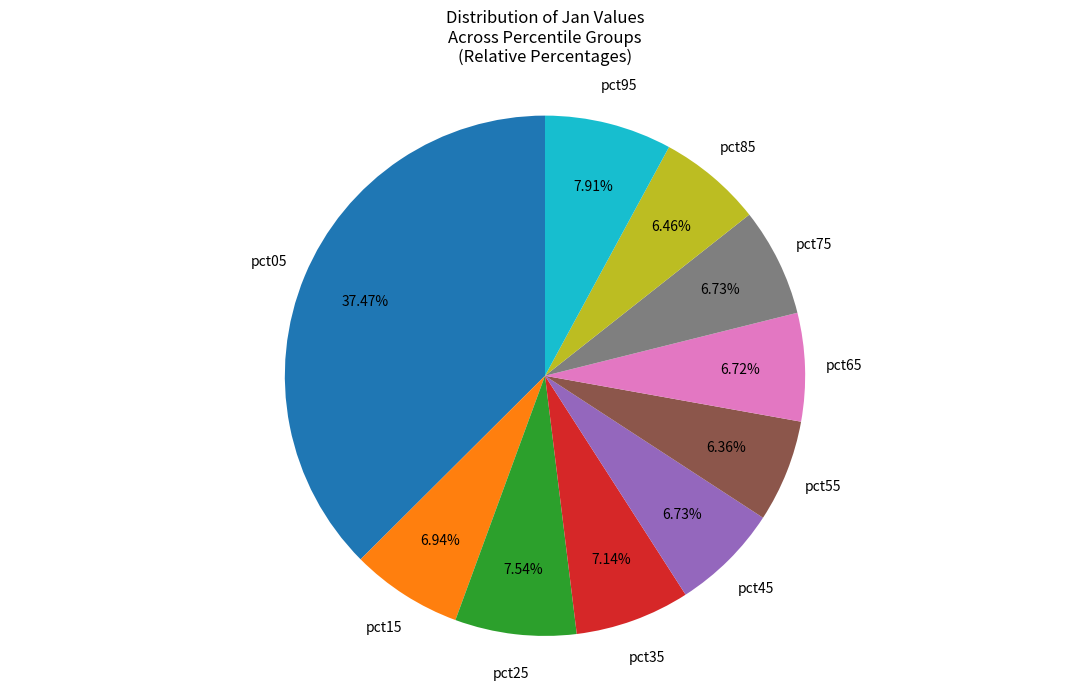

Is there any slice that represents more than half of the pie?

No